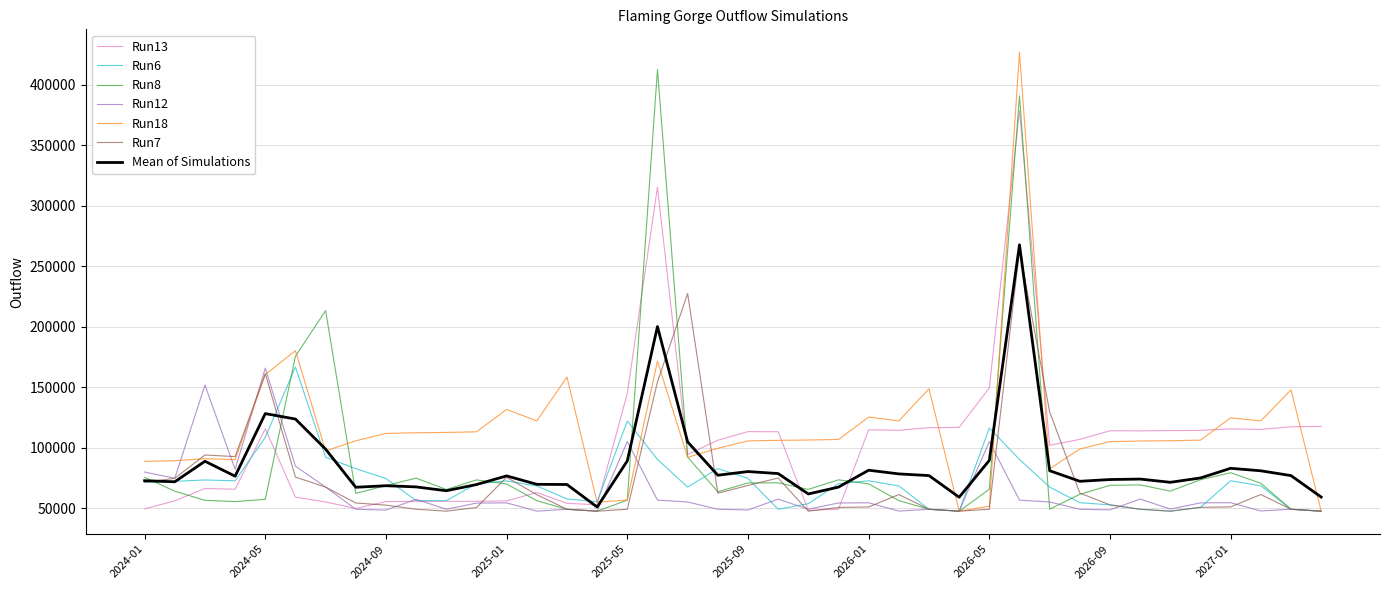

What is the highest value of the Run6 series?

166754.0